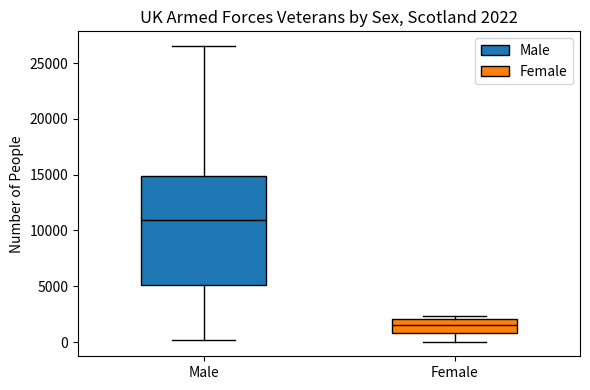

Which box is the tallest, from its lower edge to its upper edge?

Male